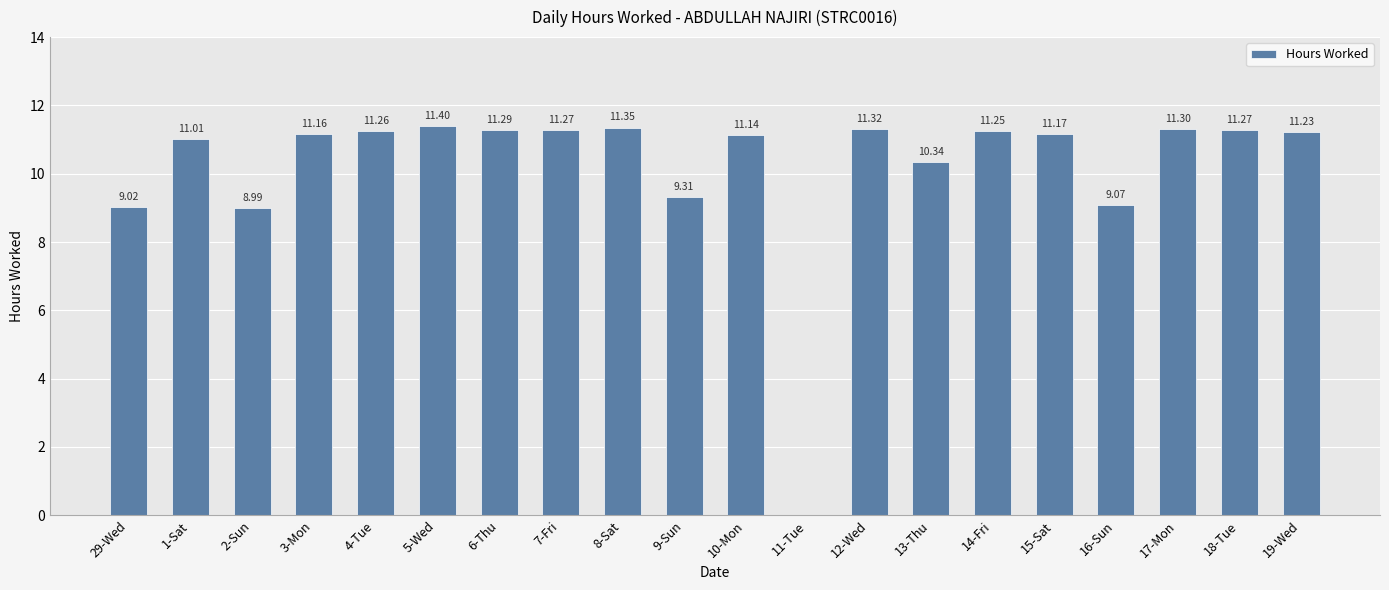

Is it true that the value at 4-Tue is 3.5?

False